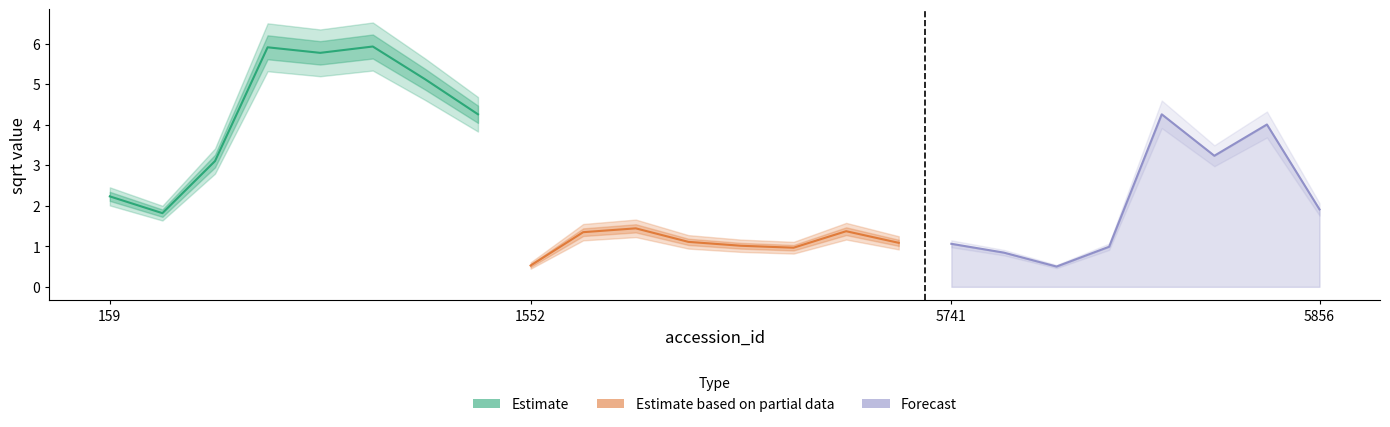

True or false: Estimate has more than 1 interior local peaks.

True